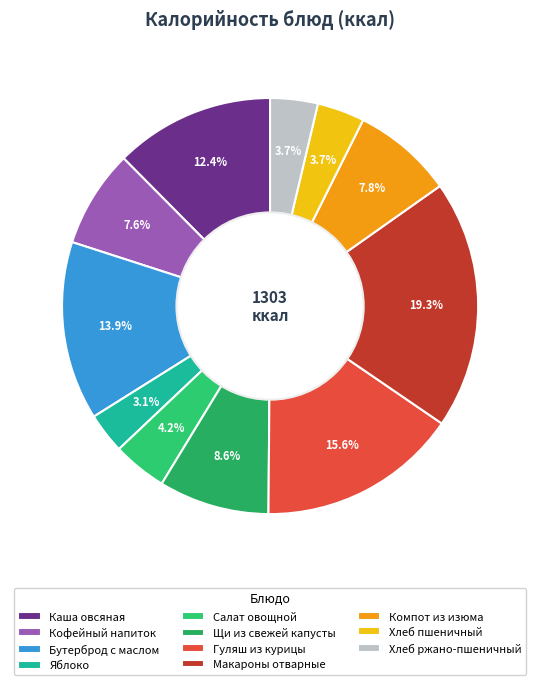

Is there any slice that represents more than half of the pie?

No